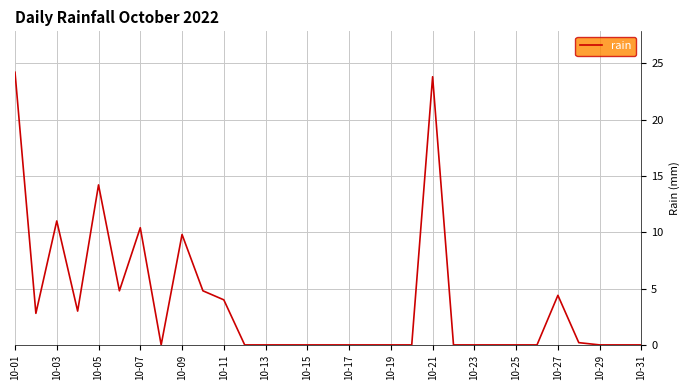

What is the greatest value displayed?

24.2